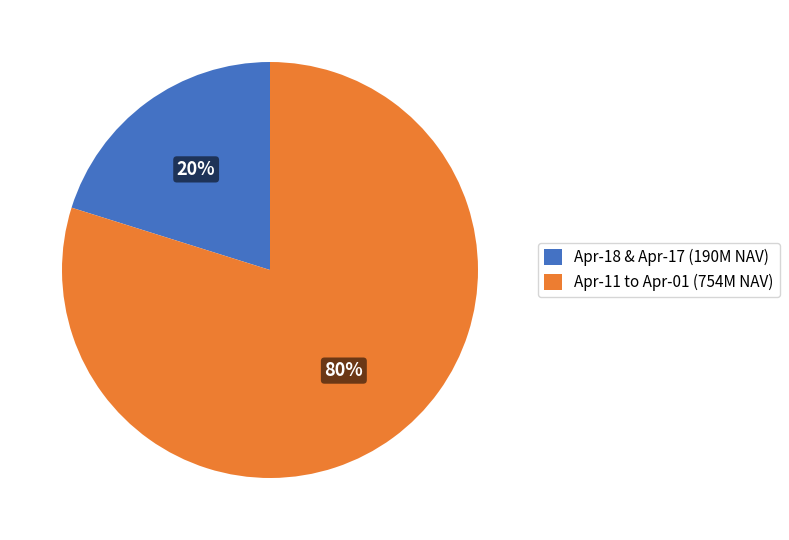

True or false: Apr-11 to Apr-01 (754M NAV) accounts for 92% of the total.

False